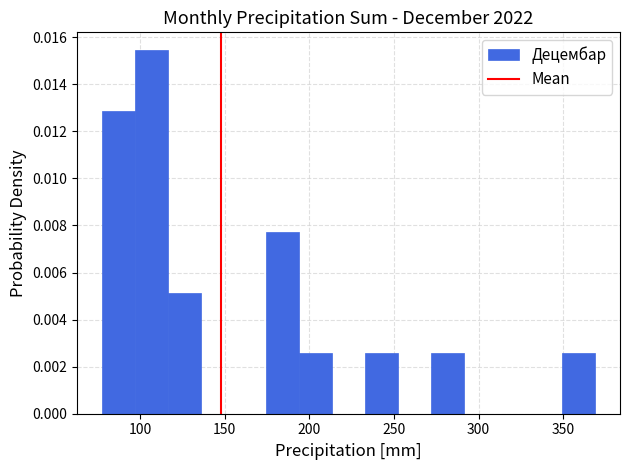

Read against the x-axis, roughly where is the centre of the tallest bar?

105